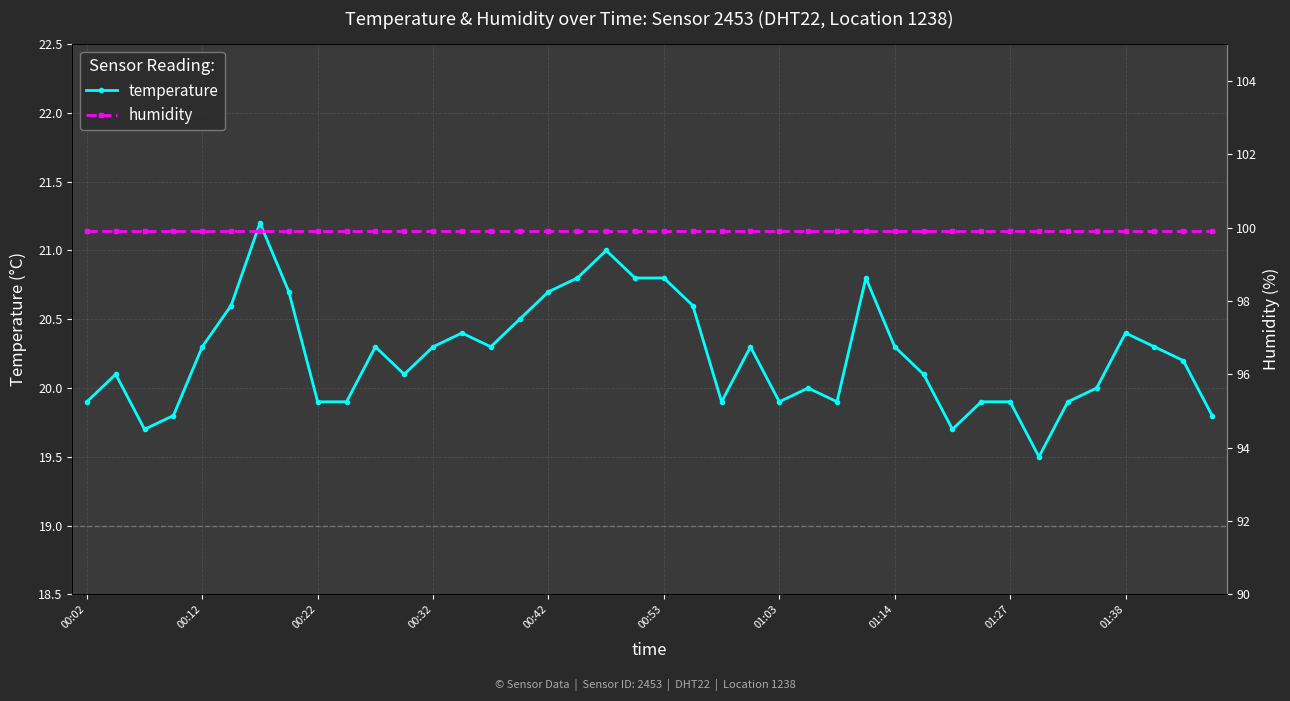

True or false: temperature has more than 2 points higher than both neighbors.

True